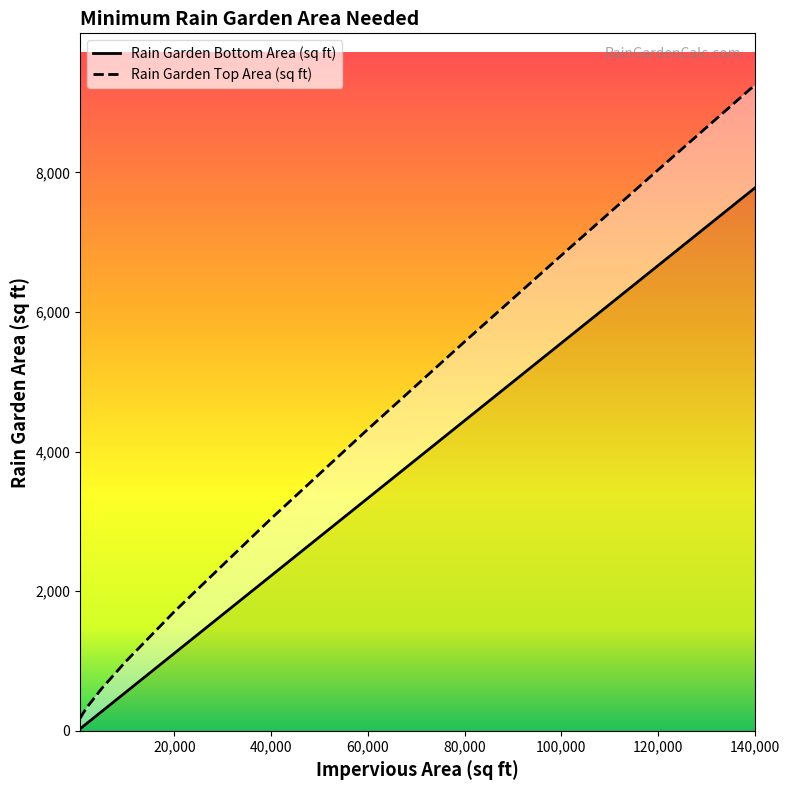

Rank the series by their maximum value, from highest to lowest.

Rain Garden Top Area (sq ft), Rain Garden Bottom Area (sq ft)